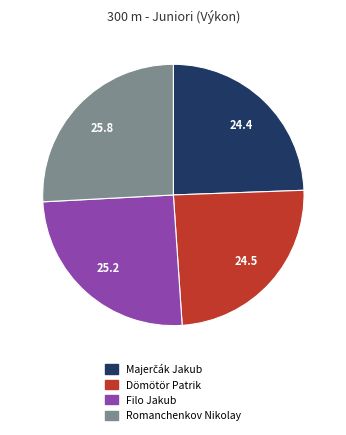

How many slices are in this pie chart?

4